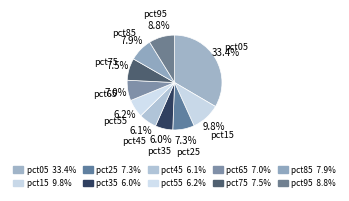

Is pct05 the majority of the pie?

No